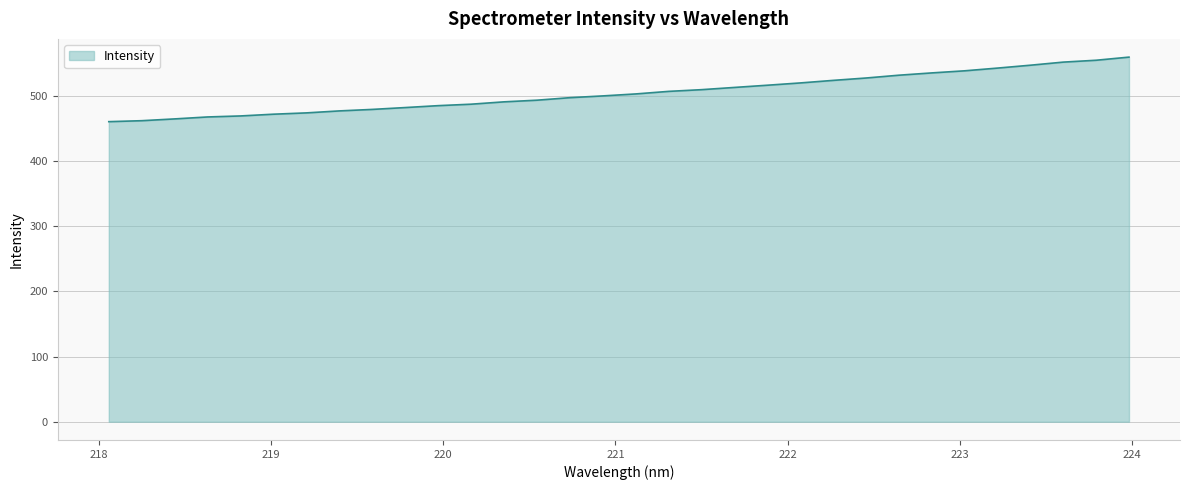

What is the difference between the maximum and minimum values?

99.0